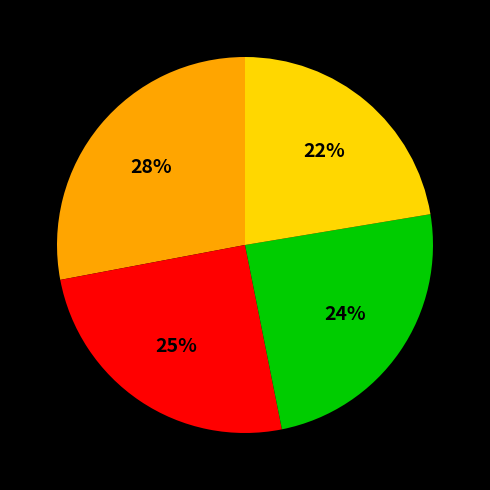

To the nearest percent, what is the average slice percentage?

25%